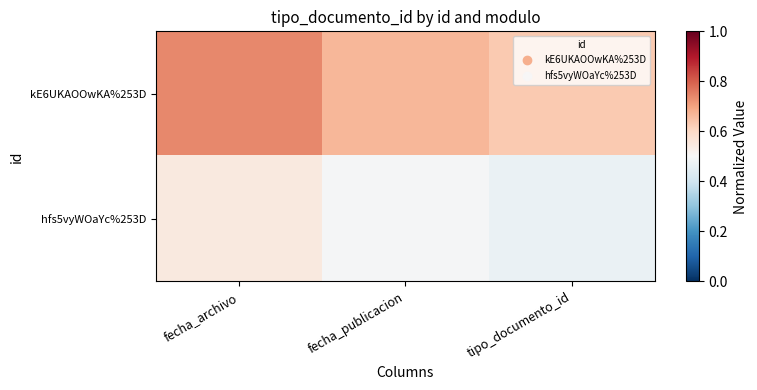

What is the total value across all series at tipo_documento_id?

1.1